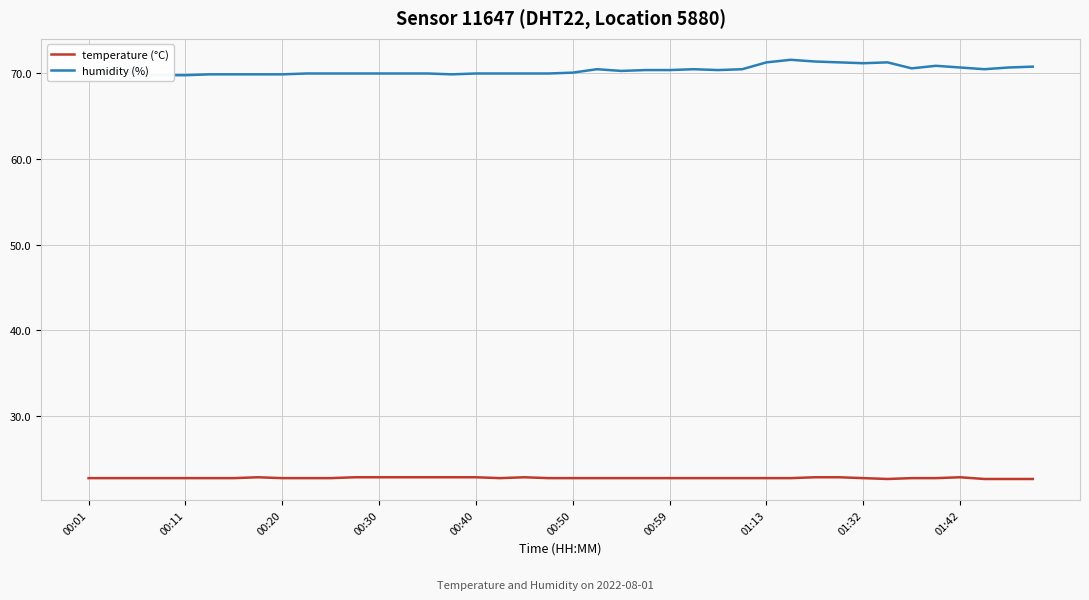

True or false: humidity (%) and temperature (°C) intersect in this chart.

False